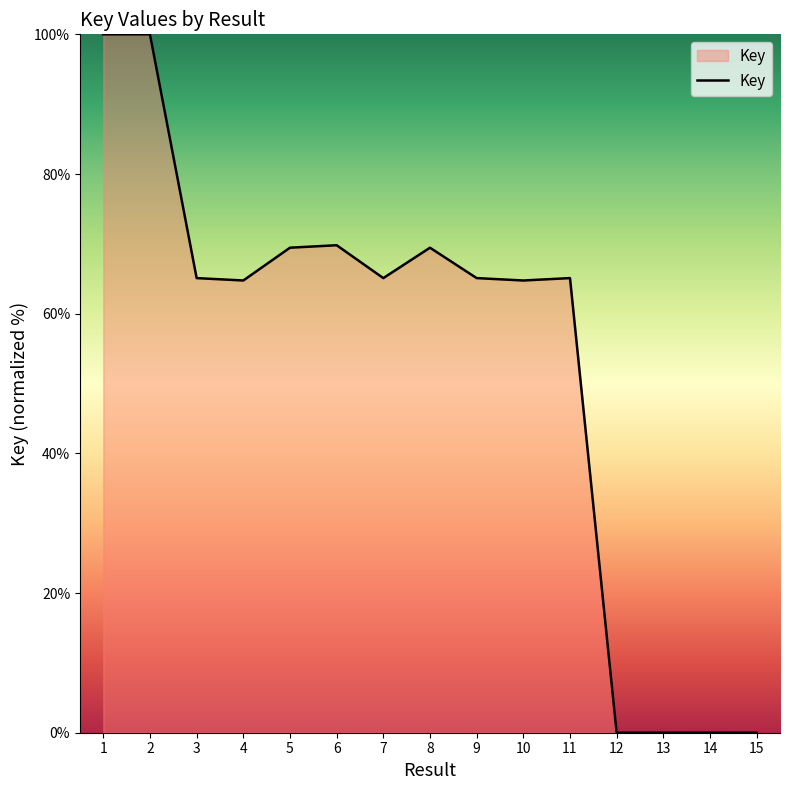

Is it true that the value at 9 is 65.1?

True